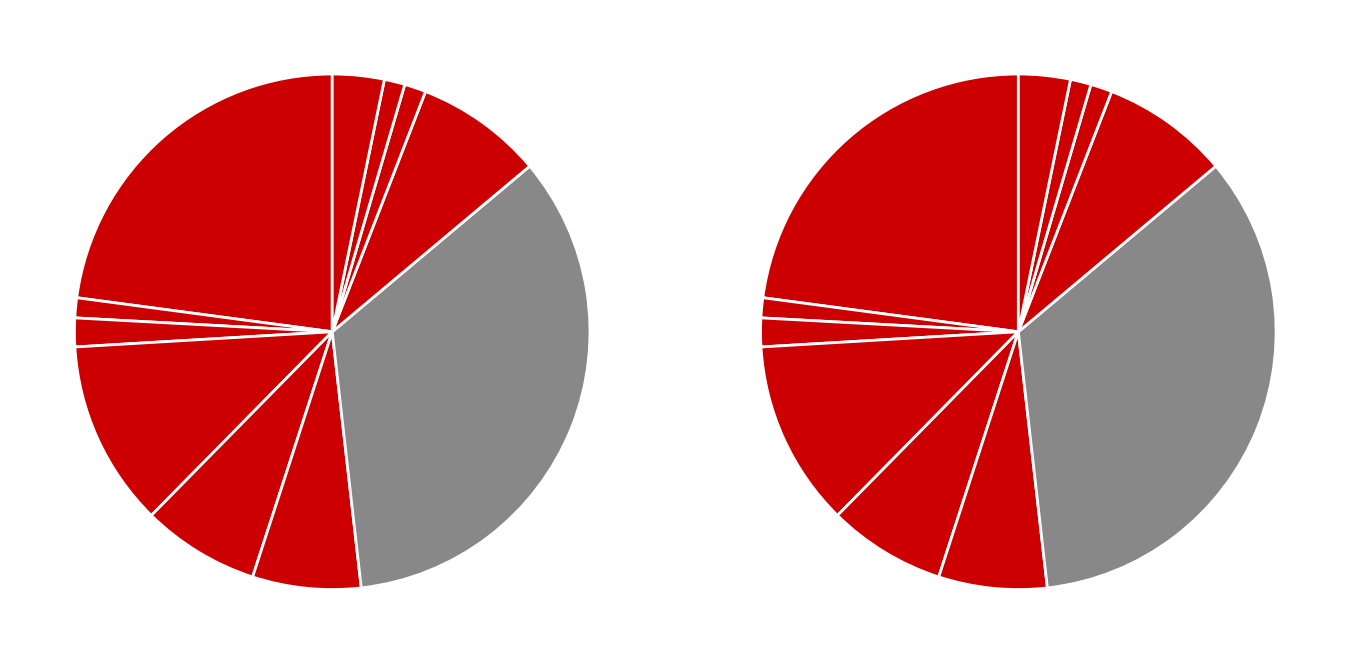

Count the number of slices in the pie.

11